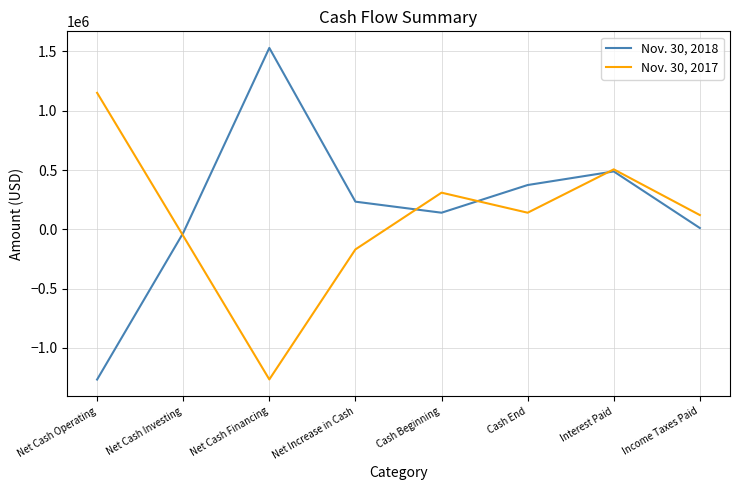

What value does the Nov. 30, 2018 series have at Cash End?

373626